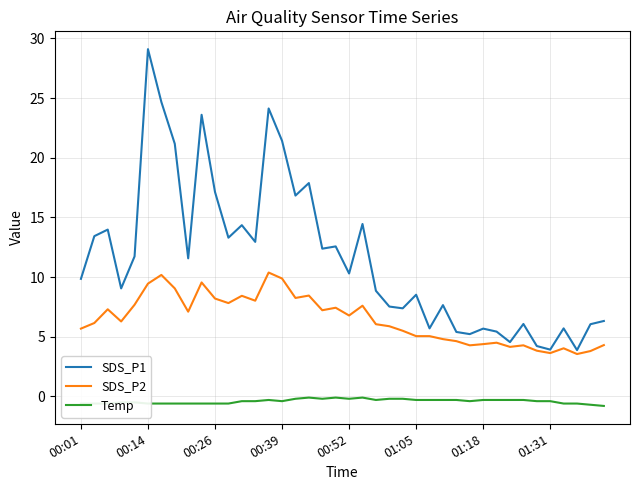

Which series has the largest total across all categories?

SDS_P1